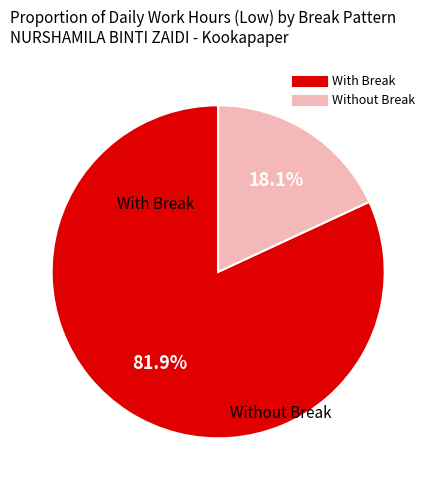

Does any single category account for the majority?

Yes